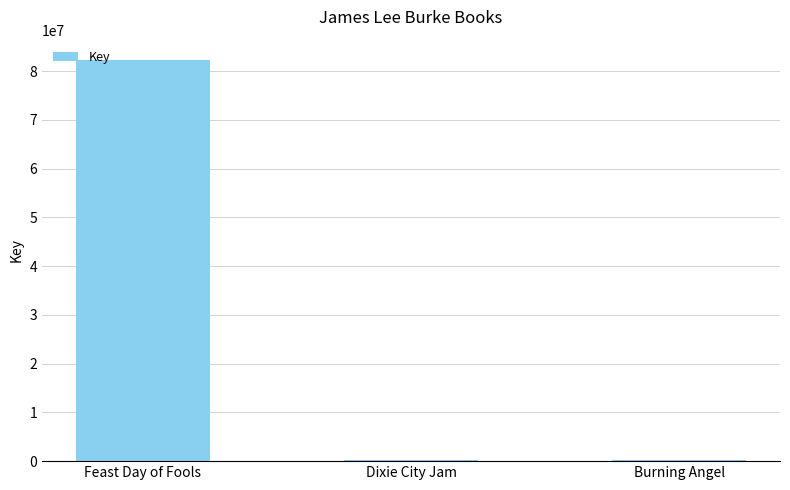

Approximately how many times larger is the value at Burning Angel compared to Dixie City Jam?

1.0